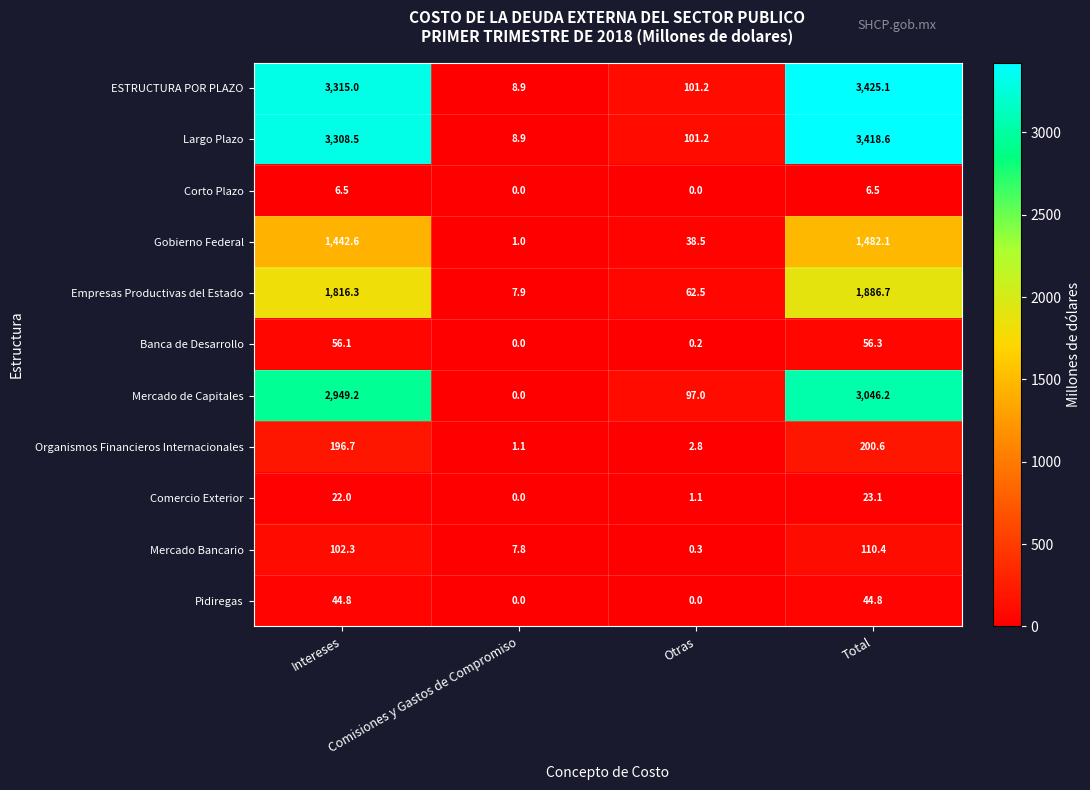

The value of Organismos Financieros Internacionales at Total is 117.5. True or false?

False